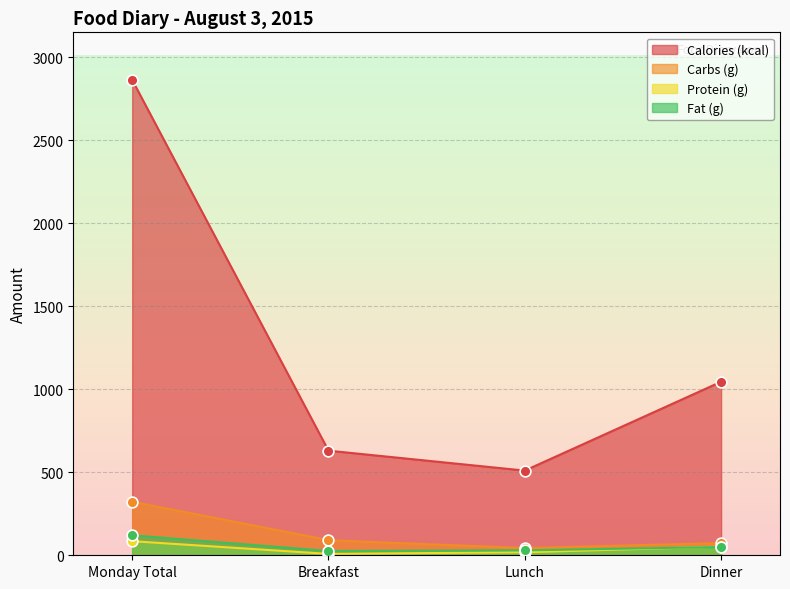

At which category is the sum across all series the highest?

Monday Total